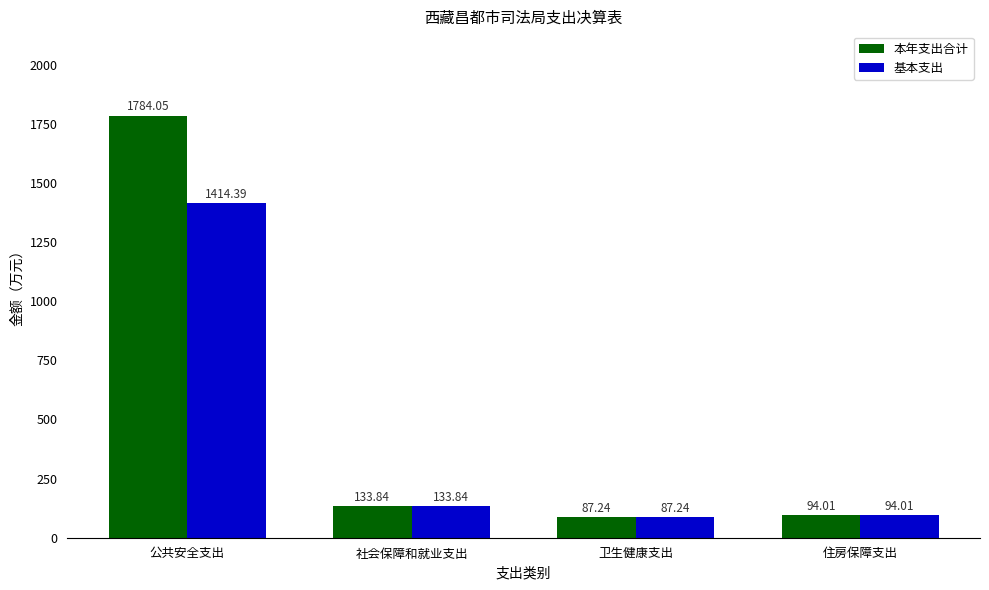

List the series in order of their peak value, highest first.

本年支出合计, 基本支出